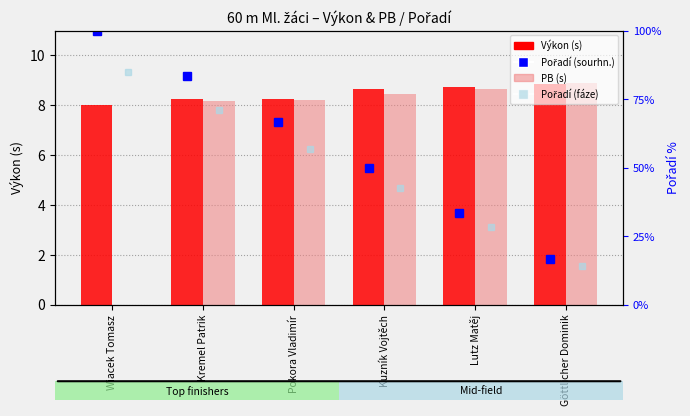

Which series has the largest total across all categories?

Pořadí (sourhn.) – rank